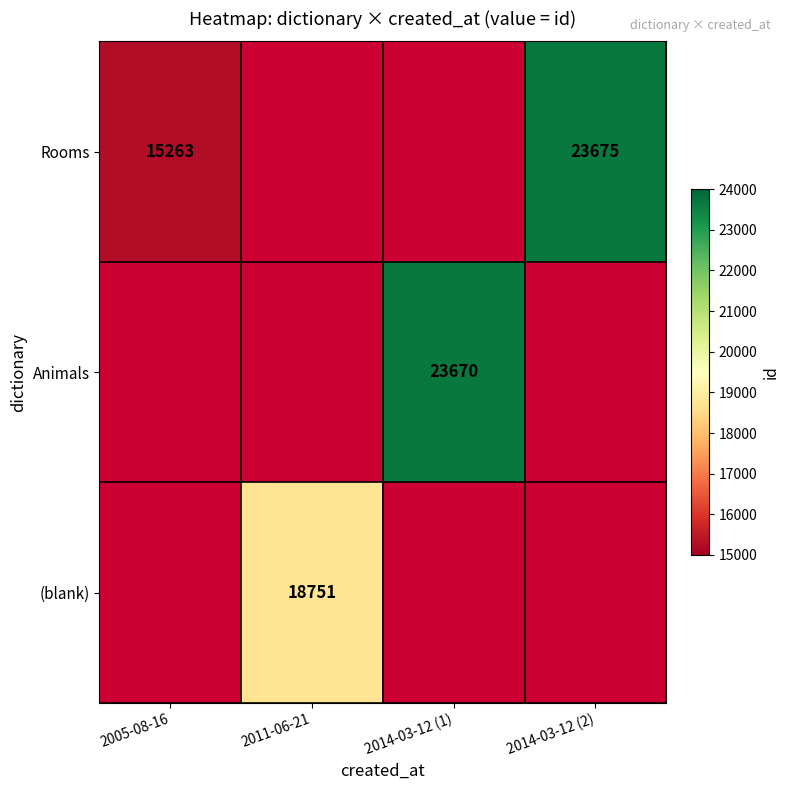

The value of (blank) at 2011-06-21 is 24590.8. True or false?

False